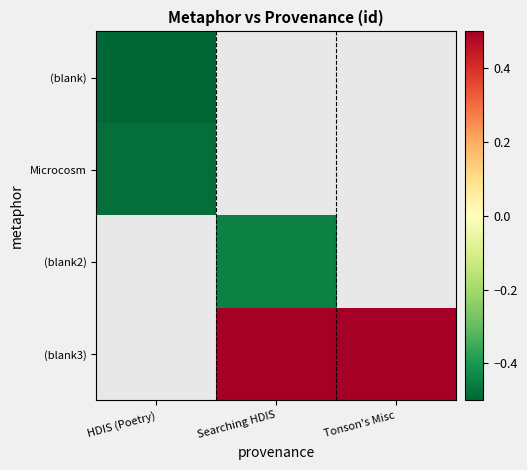

At how many categories does at least one series exceed 0?

2